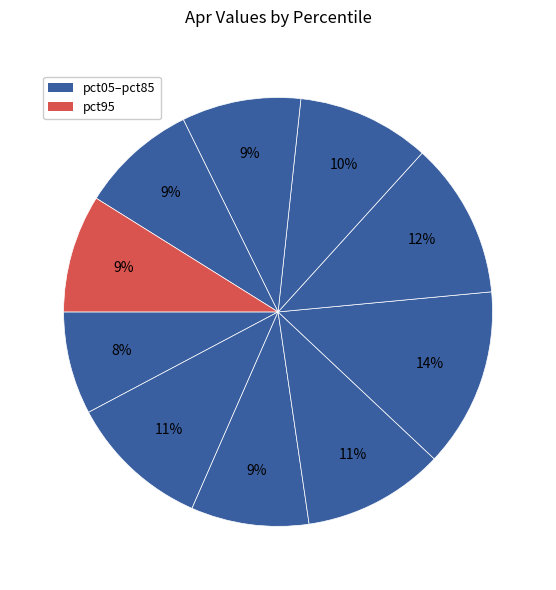

What is the smallest slice in the pie chart?

pct05